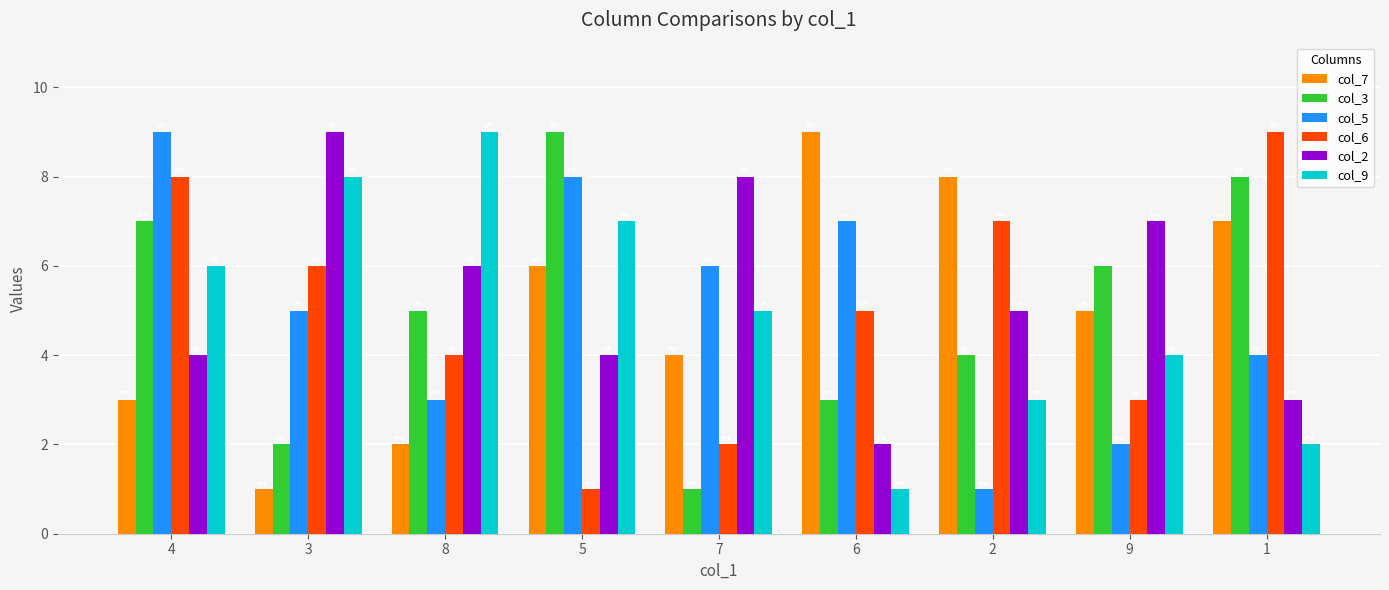

Count the col_6 values in the range 3 to 7.

5